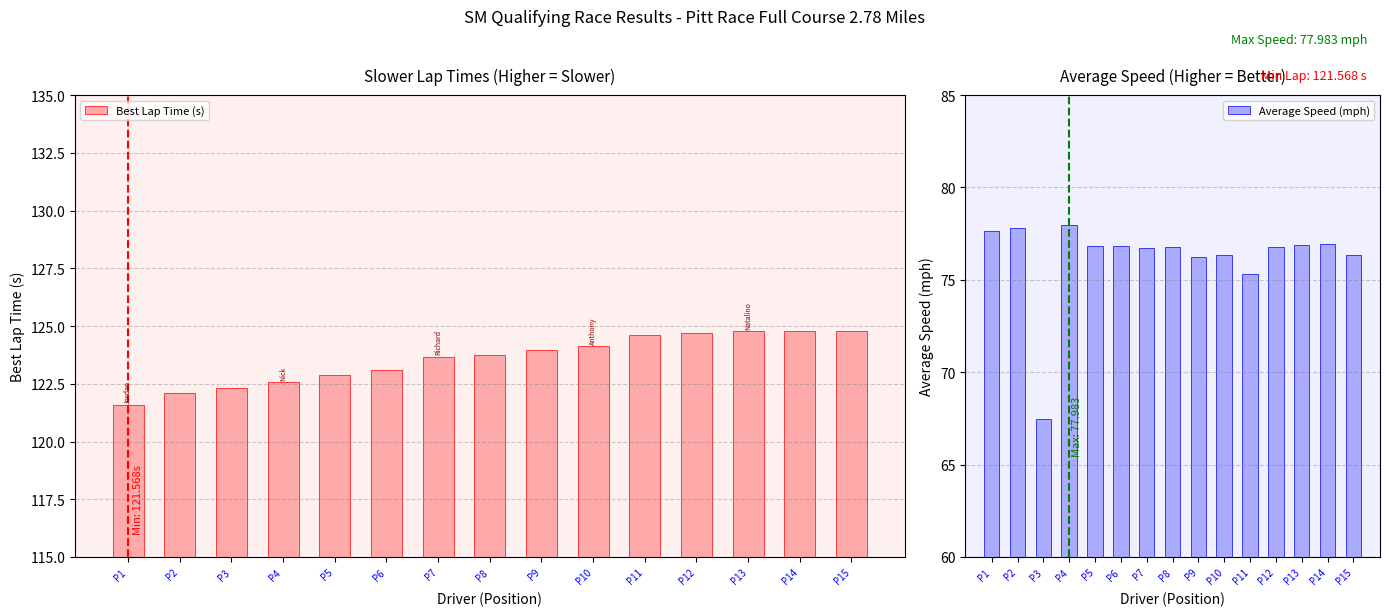

Which series has the largest range (max minus min)?

Average Speed (mph)